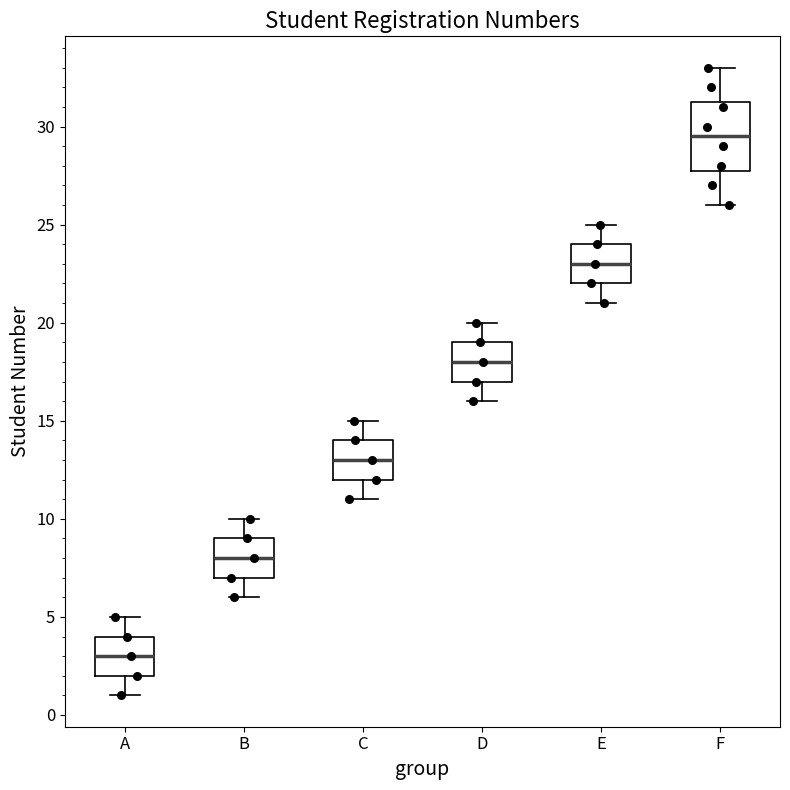

Where is the lower edge of the box for E on the y-axis? The values are not printed on the chart, so give them approximately, as read against the axis.

22.0